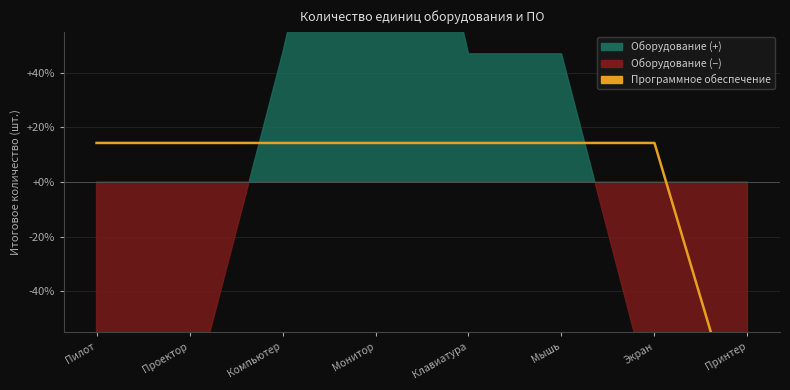

Which has a higher value, Монитор or Компьютер?

Монитор